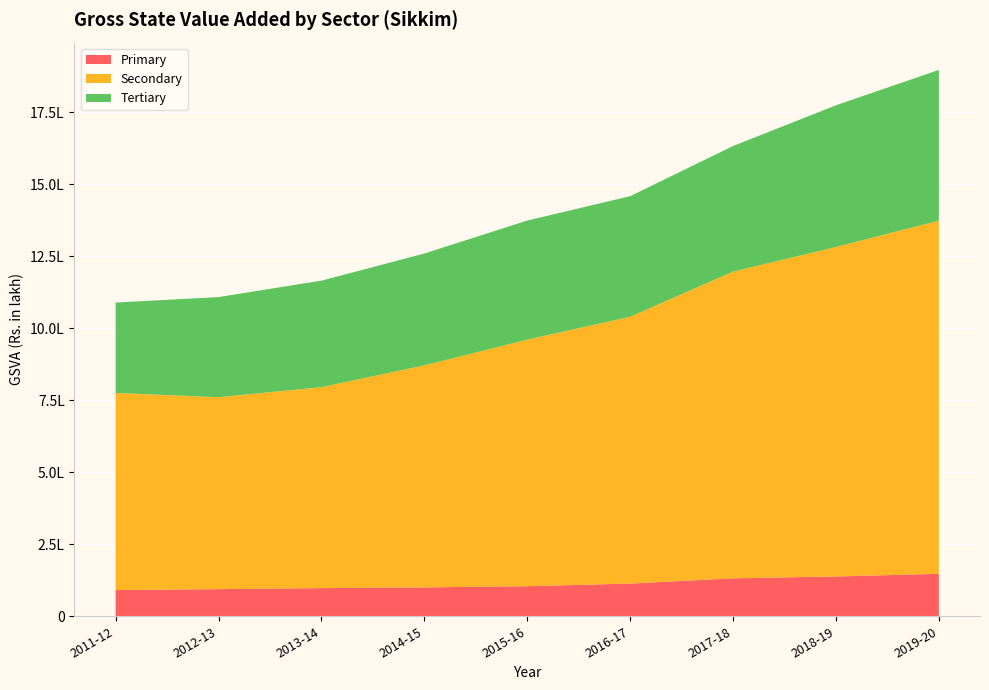

Reading left to right, list all the values displayed in this chart.

Primary: 2011-12=90936.6	2012-13=94210.5	2013-14=97820.1	2014-15=100323.2	2015-16=104355.0	2016-17=113535.5	2017-18=131771.2	2018-19=138126.9	2019-20=147469.5
Secondary: 2011-12=684340.8	2012-13=666348.9	2013-14=697650.5	2014-15=770831.0	2015-16=855946.9	2016-17=926284.2	2017-18=1064727.0	2018-19=1143917.4	2019-20=1226048.5
Tertiary: 2011-12=313932.3	2012-13=347624.1	2013-14=369786.9	2014-15=388300.4	2015-16=413605.9	2016-17=418705.0	2017-18=436132.9	2018-19=492063.9	2019-20=523296.4